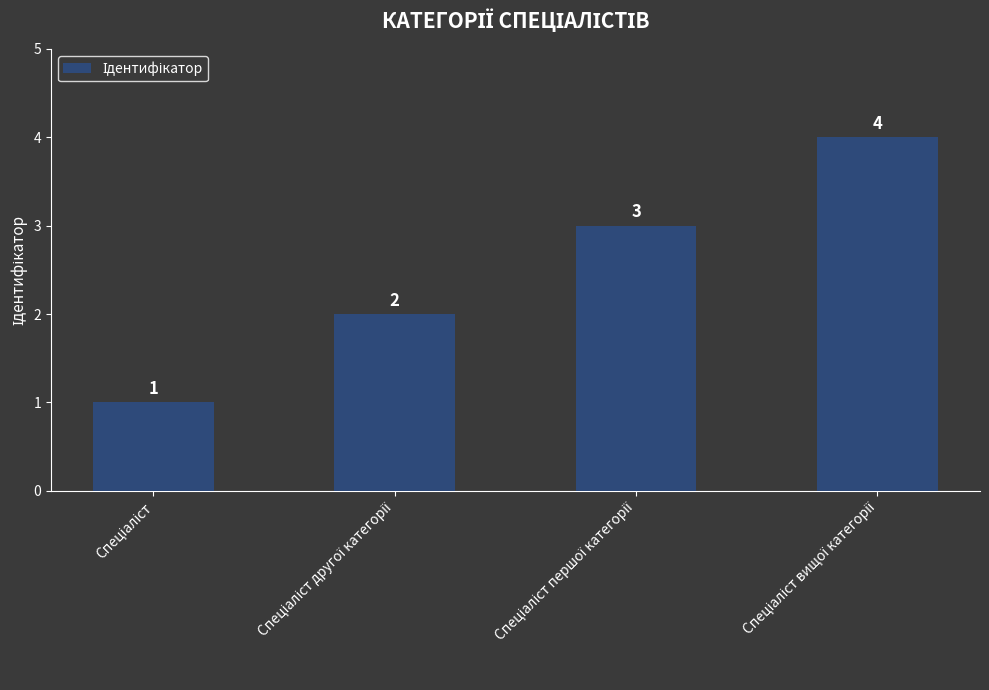

What is the difference between the maximum and minimum values?

3